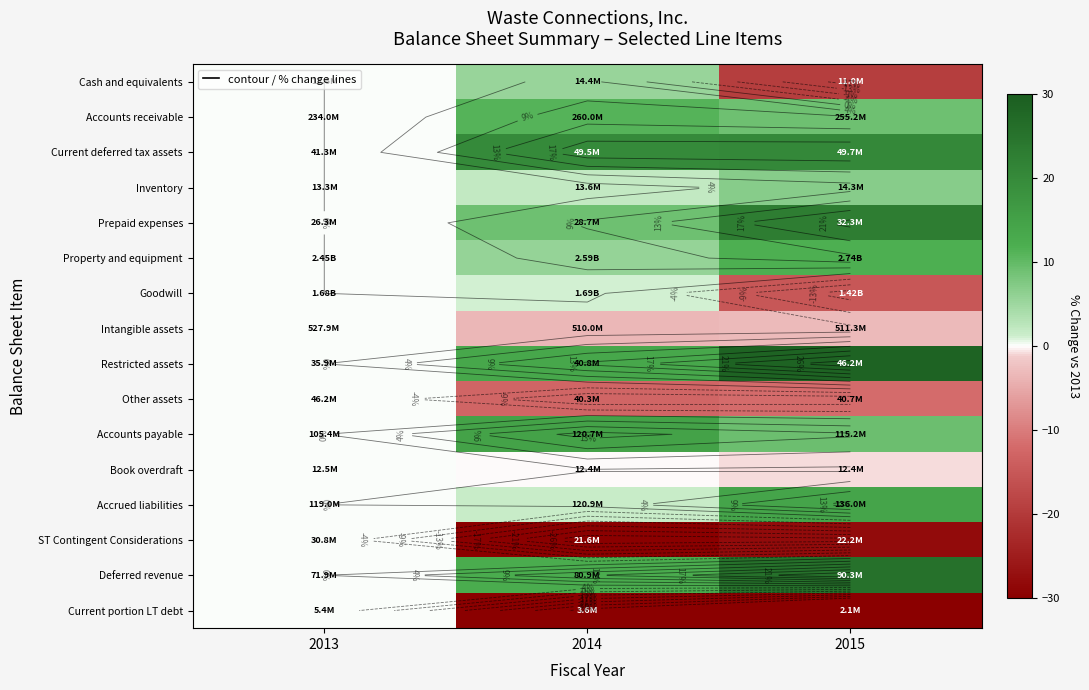

Read the Other assets value at 2015.

-11.7